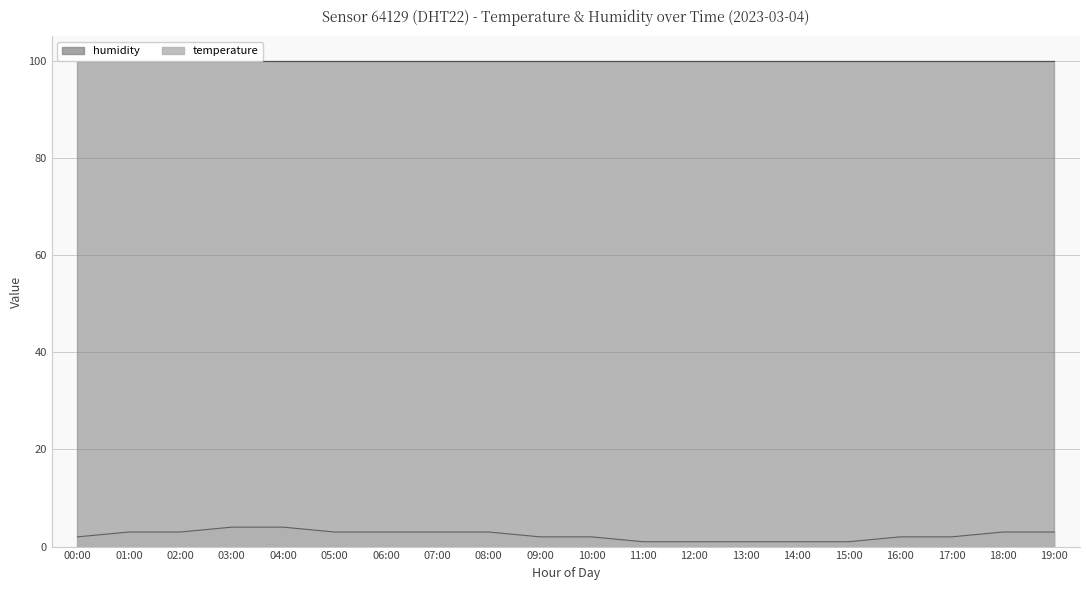

True or false: the data shows 0 at 14:00.

False